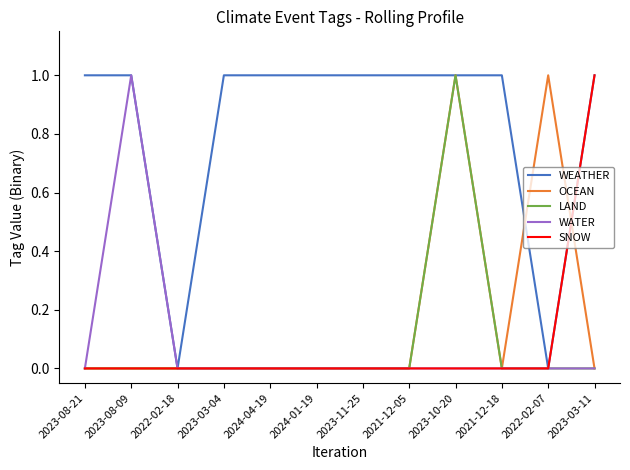

What position from the left is 2024-01-19?

6